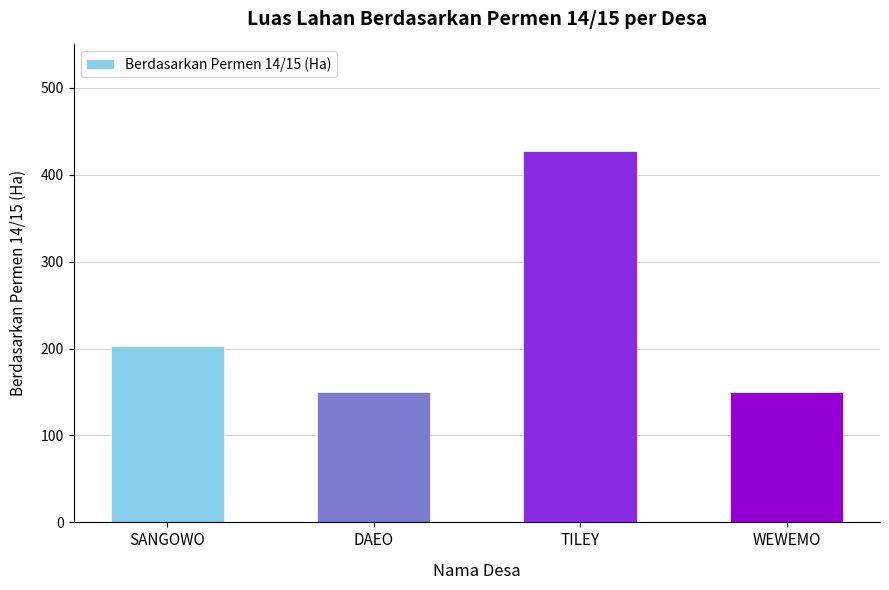

What is the difference between the second highest and minimum values?

53